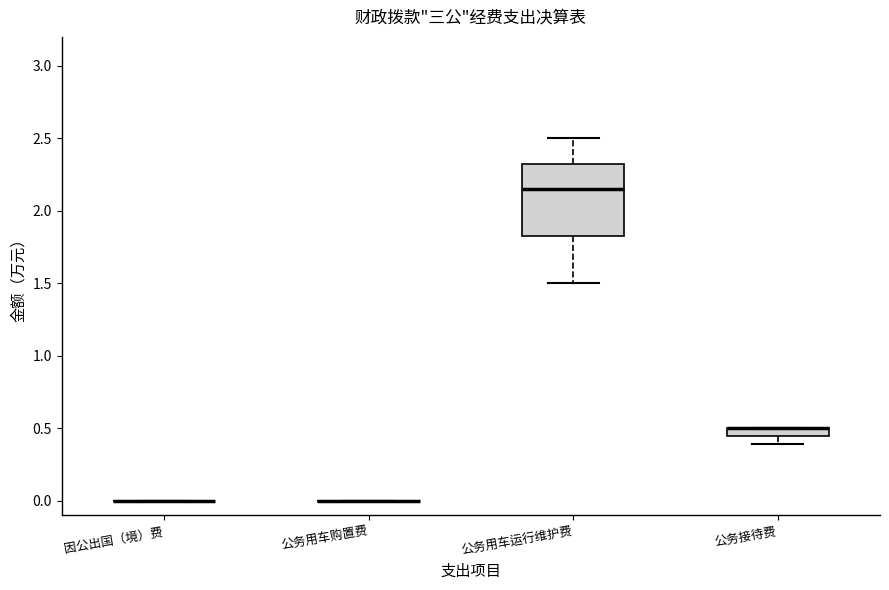

Which box is the tallest, from its lower edge to its upper edge?

公务用车运行维护费